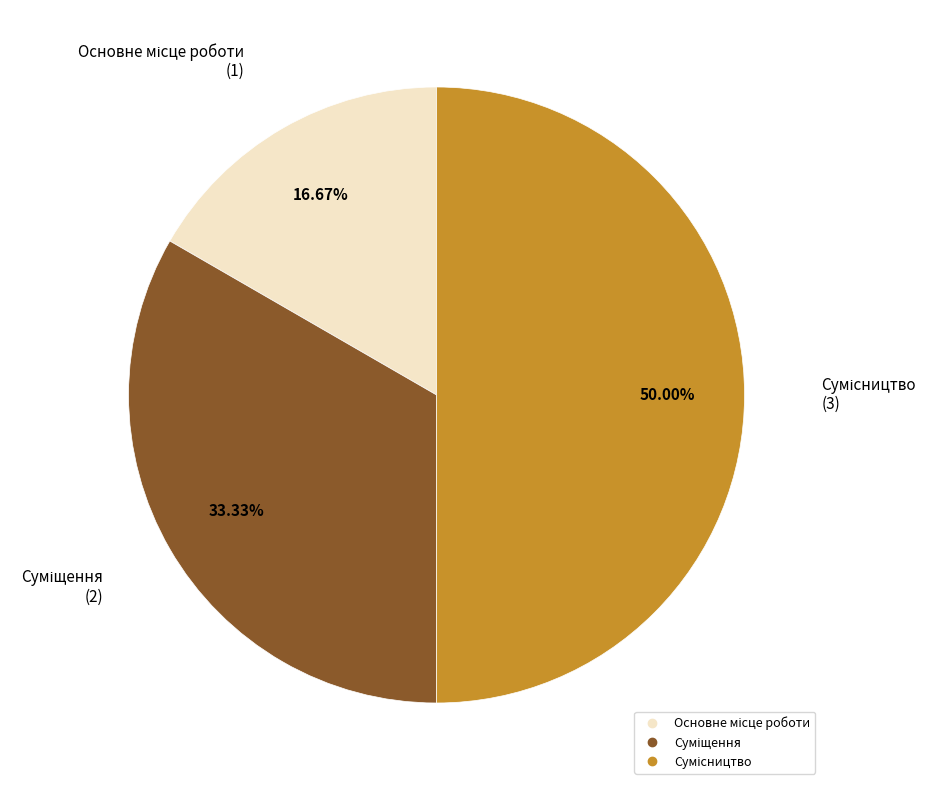

What portion of the pie excludes Сумісництво?

50.0%